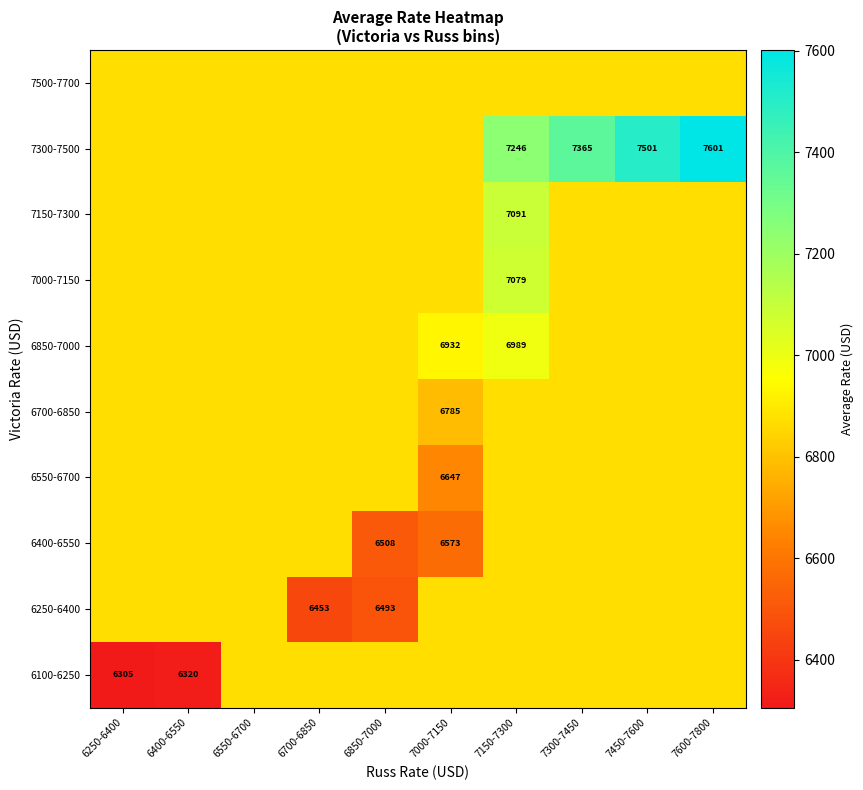

Rank the series at 6250-6400 from highest to lowest value.

6250-6400, 6400-6550, 6550-6700, 6700-6850, 6850-7000, 7000-7150, 7150-7300, 7300-7500, 7500-7700, 6100-6250